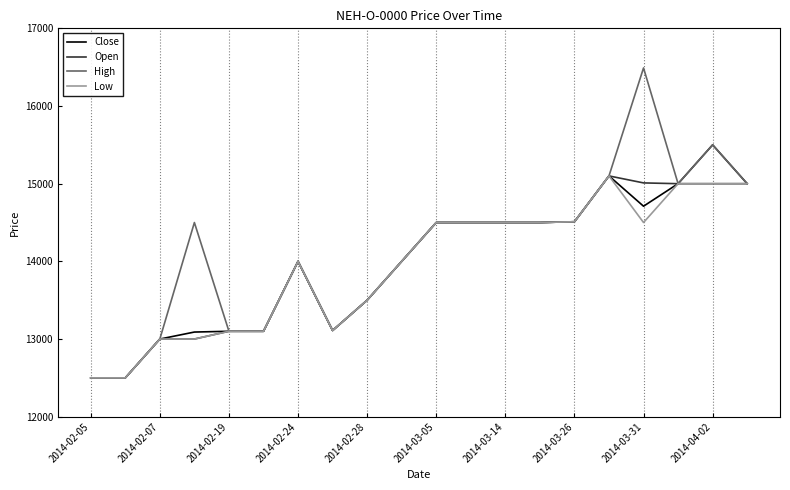

Which series has the widest spread of values?

High